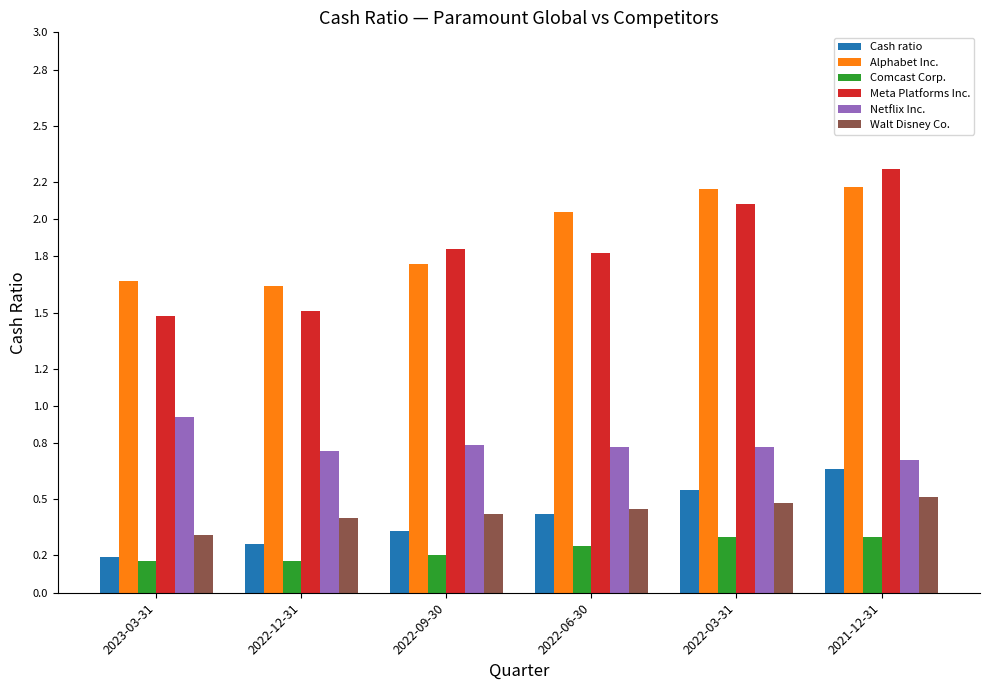

Which series has the largest total across all categories?

Alphabet Inc.